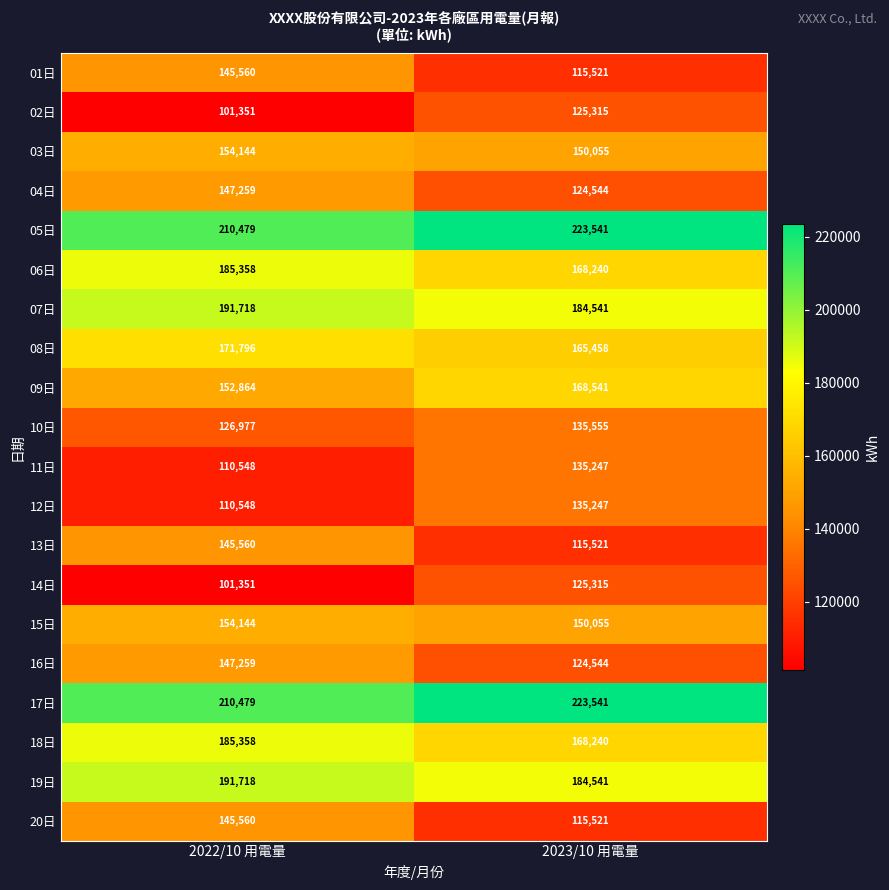

Rank the categories by 11日 value from lowest to highest.

2022/10 用電量, 2023/10 用電量